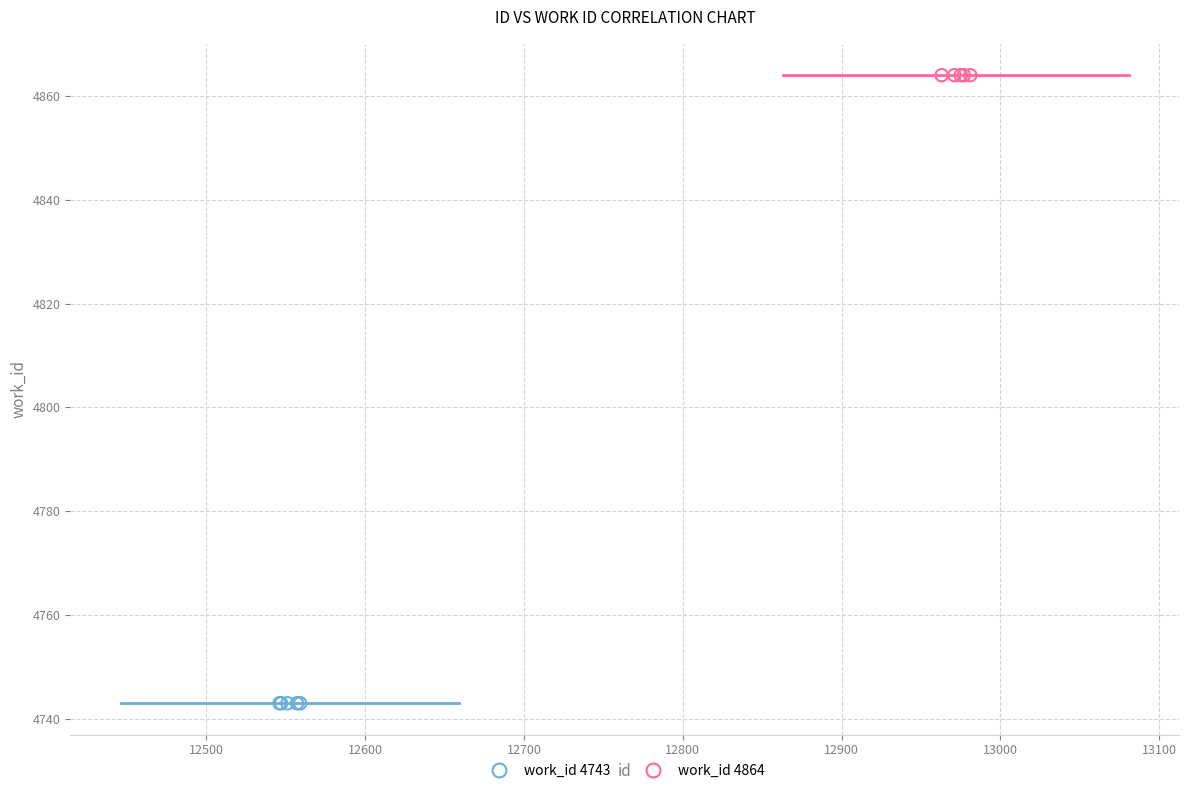

Which series reaches the minimum Y coordinate?

work_id 4743